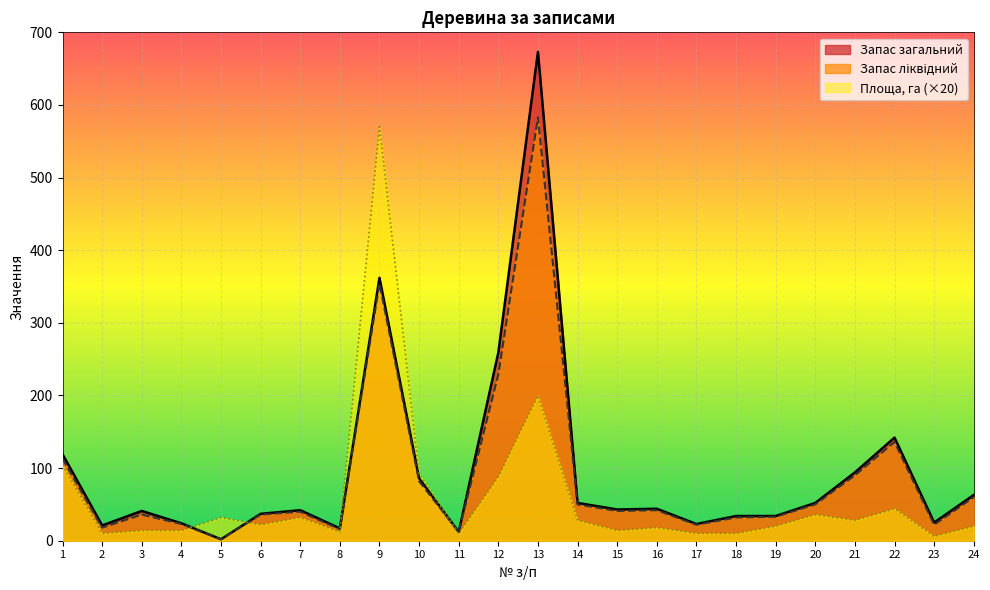

Which has a higher value, 10 or 23?

10